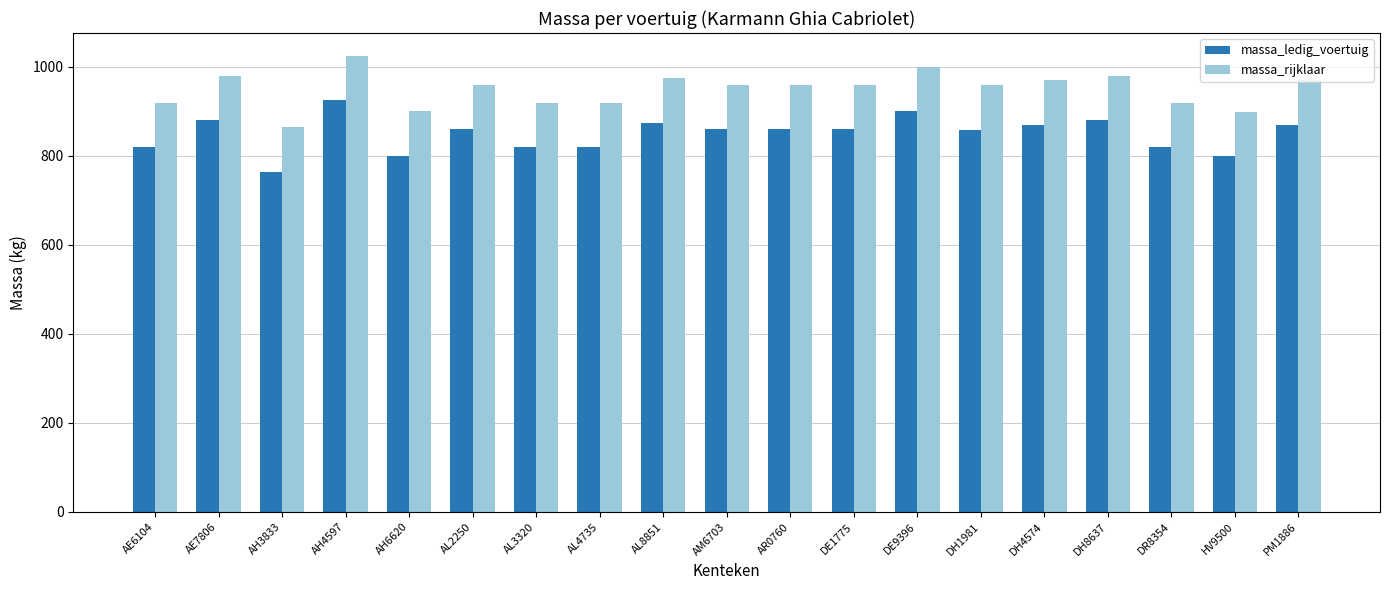

What is the maximum value shown in the chart?

1025